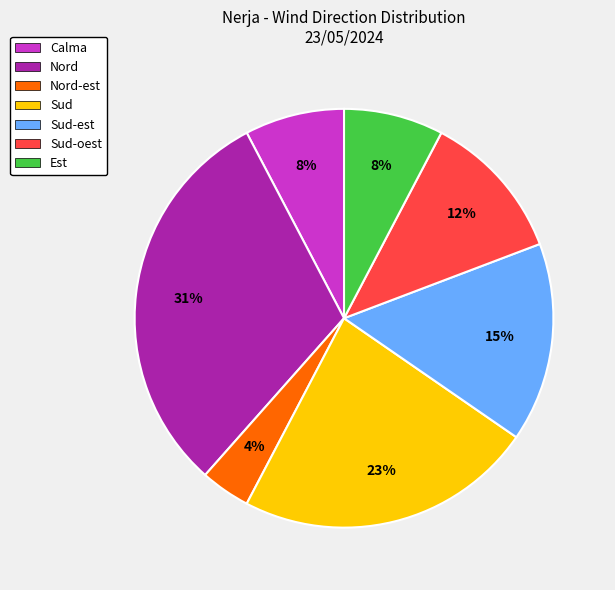

To the nearest percent, what is the average slice percentage?

14%